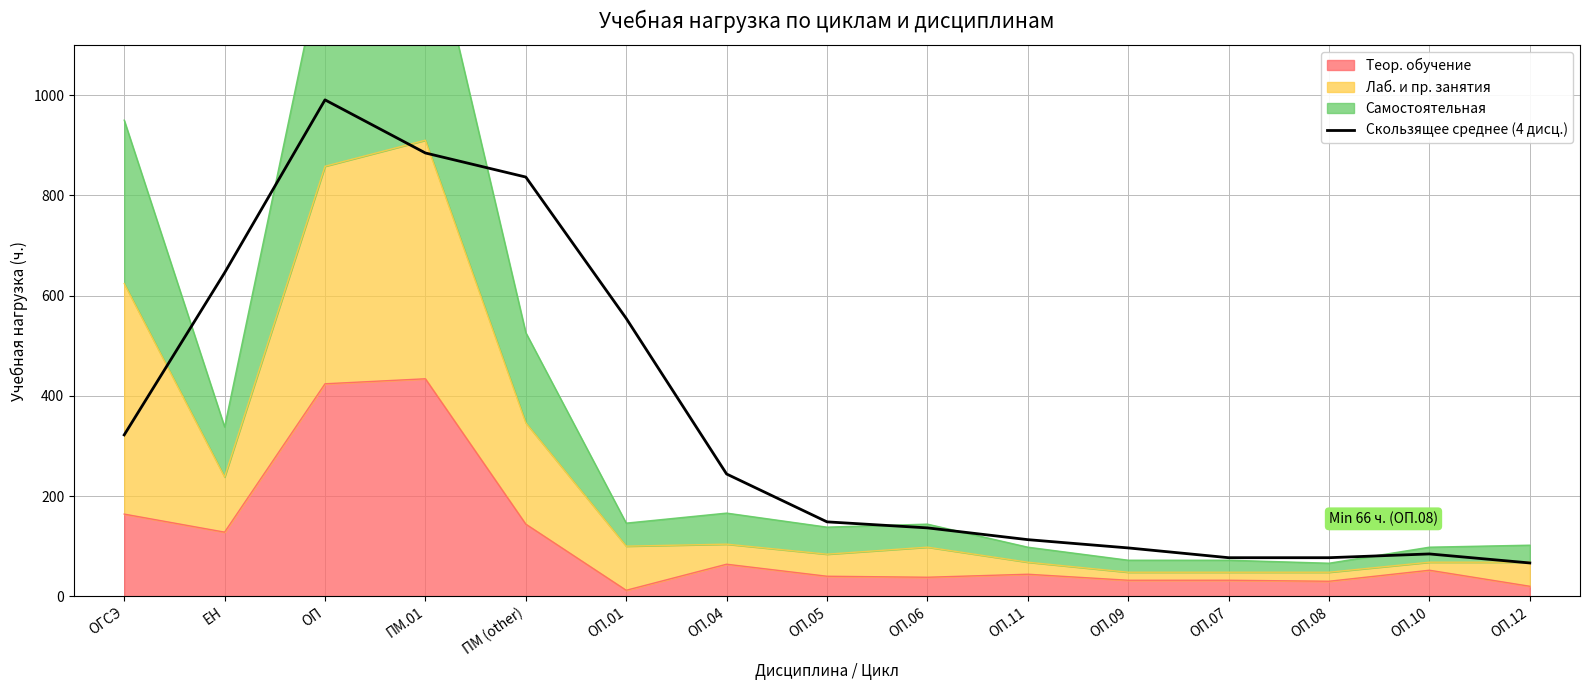

Count the number of categories in the chart.

15